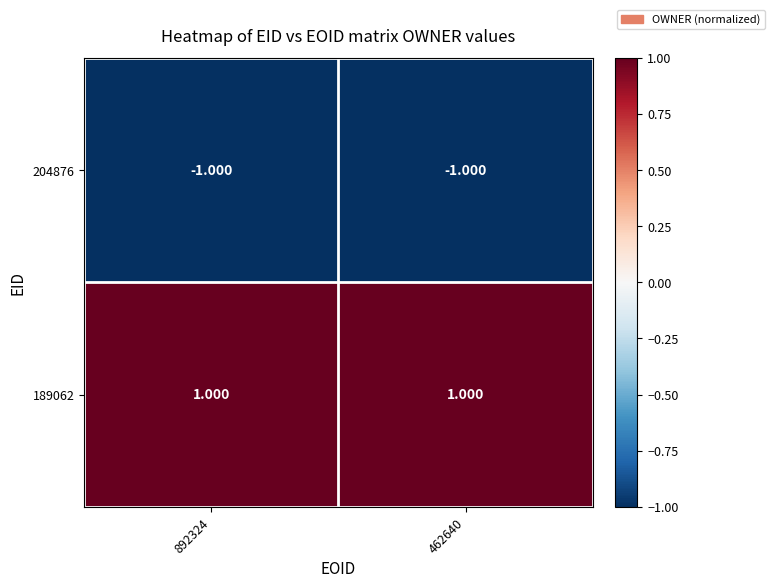

Is the value of 204876 at 892324 greater than the value of 189062 at 892324?

No